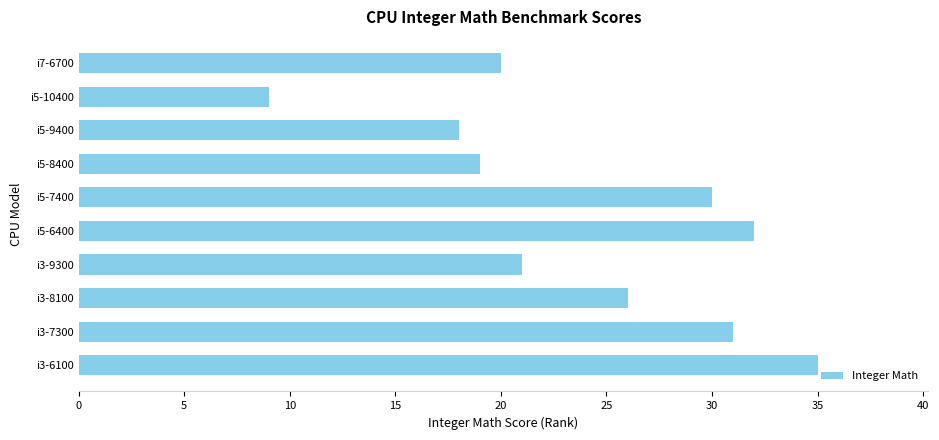

How many values are below 26?

5